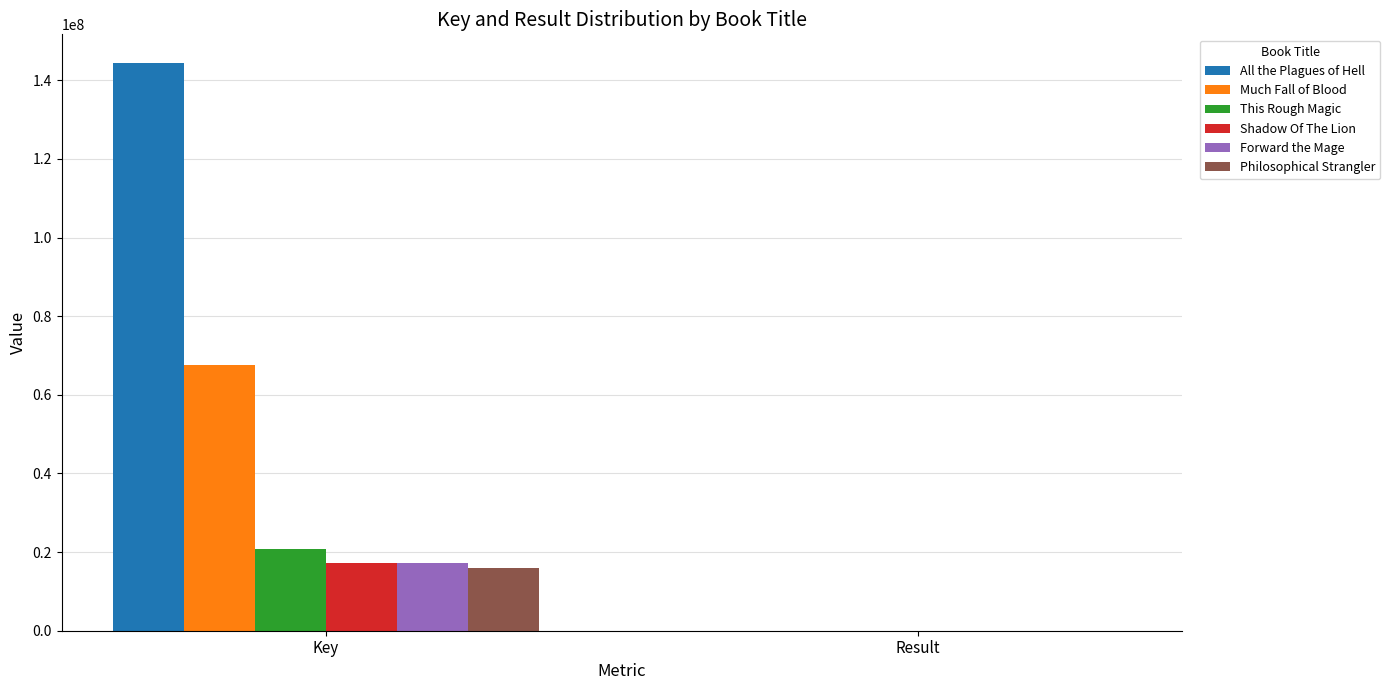

At which label is Shadow Of The Lion closest to 8661136?

Result